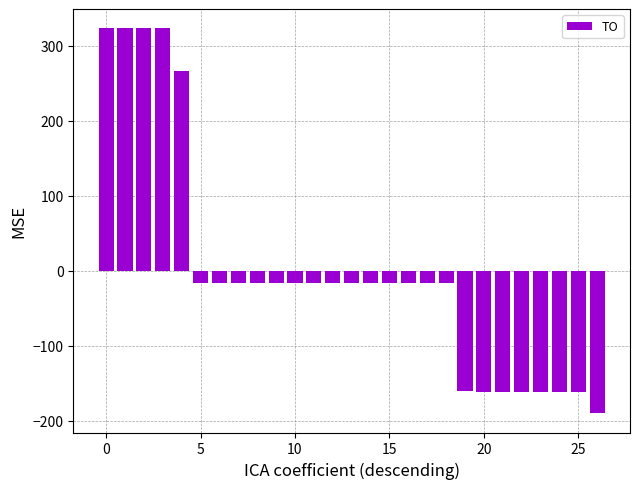

What is the difference between the maximum and minimum values?

513.0